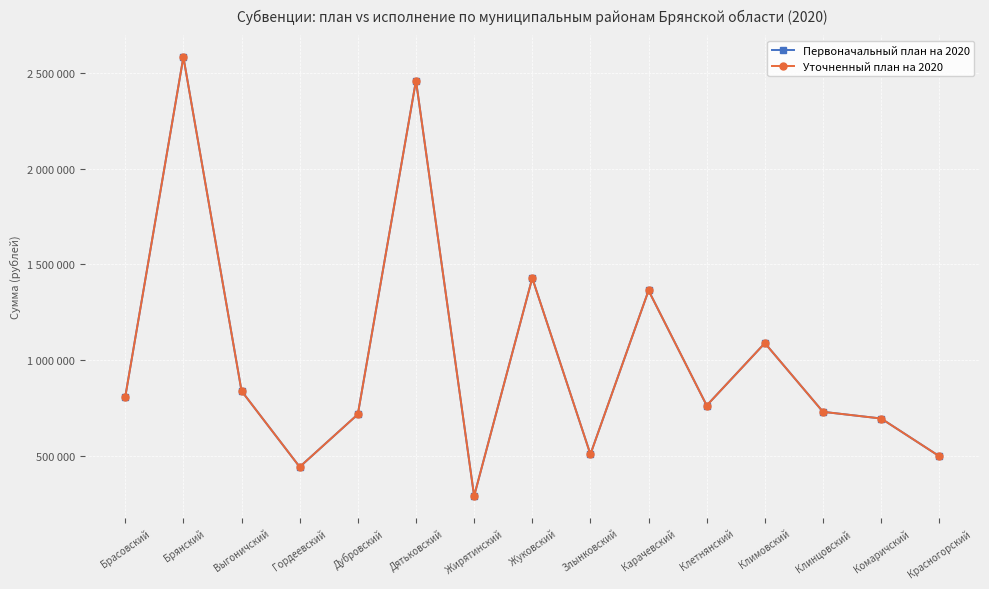

How many data points in Уточненный план на 2020 are above 763000?

7